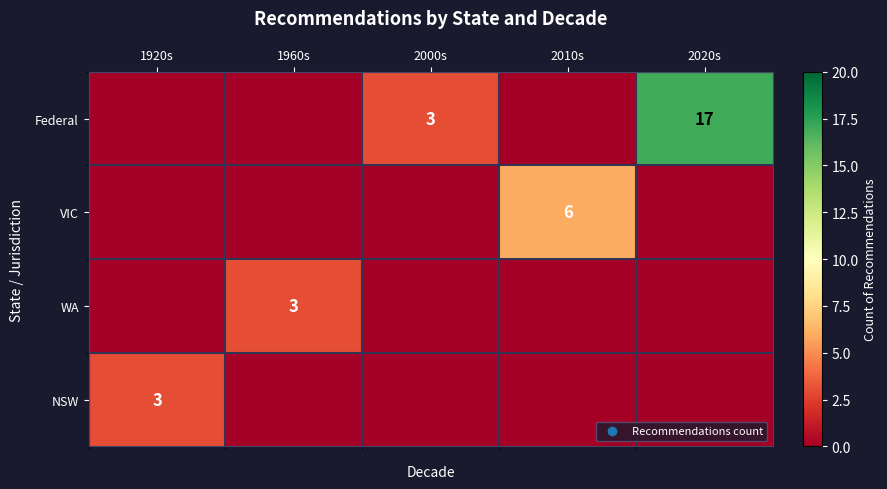

Is the value of WA at 1960s greater than the value of VIC at 2010s?

No